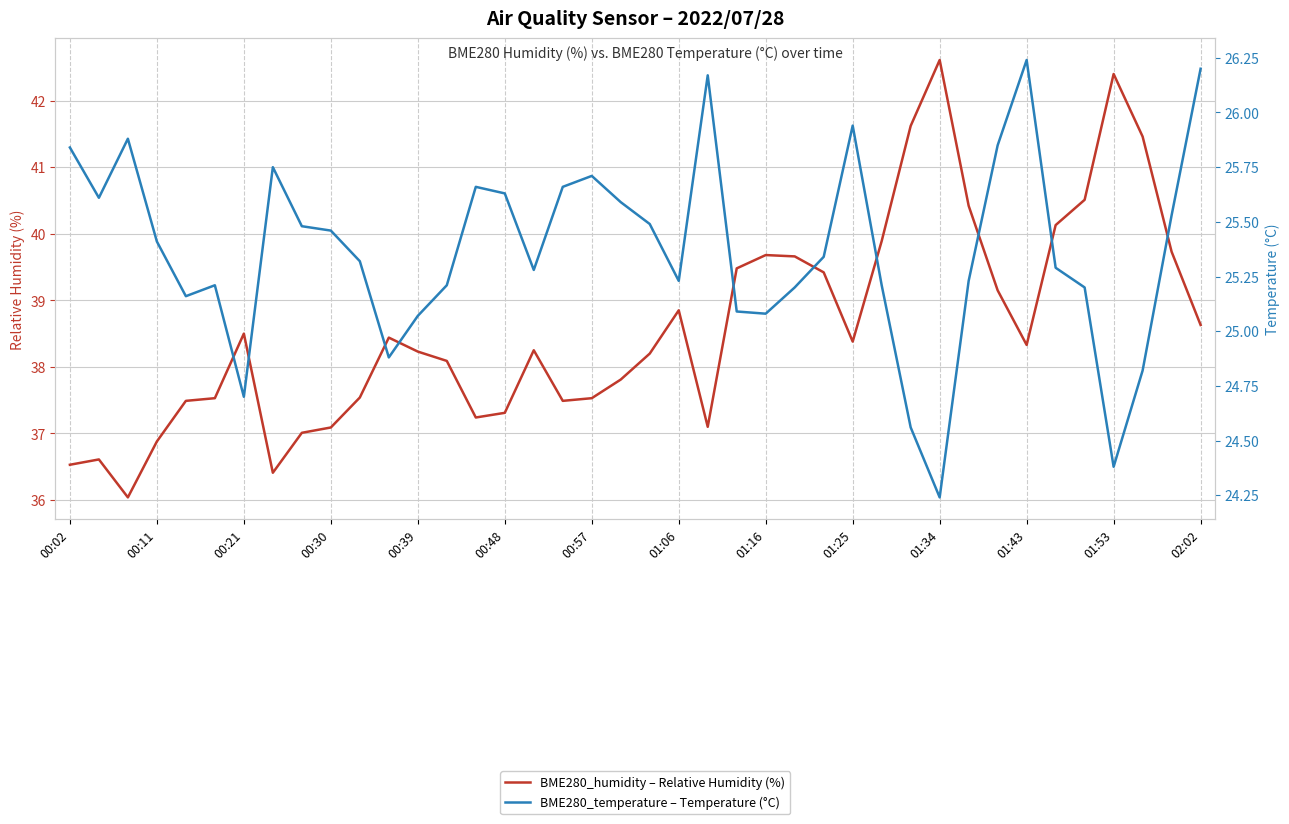

True or false: BME280_humidity – Relative Humidity (%) and BME280_temperature – Temperature (°C) intersect in this chart.

False